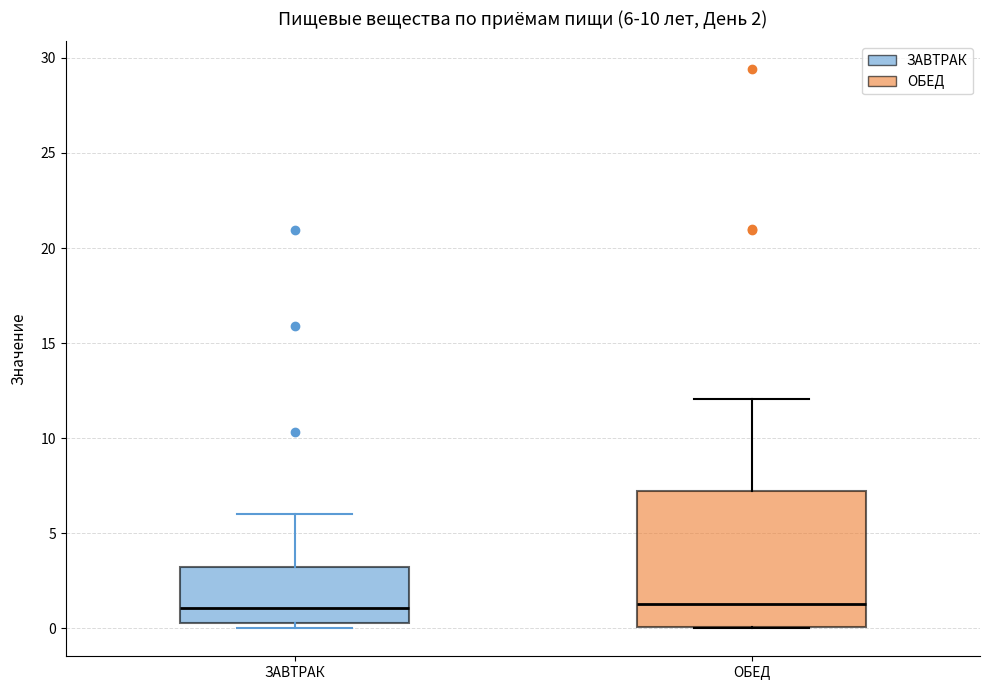

Comparing the boxes themselves (not the whiskers), which one is the tallest?

ОБЕД